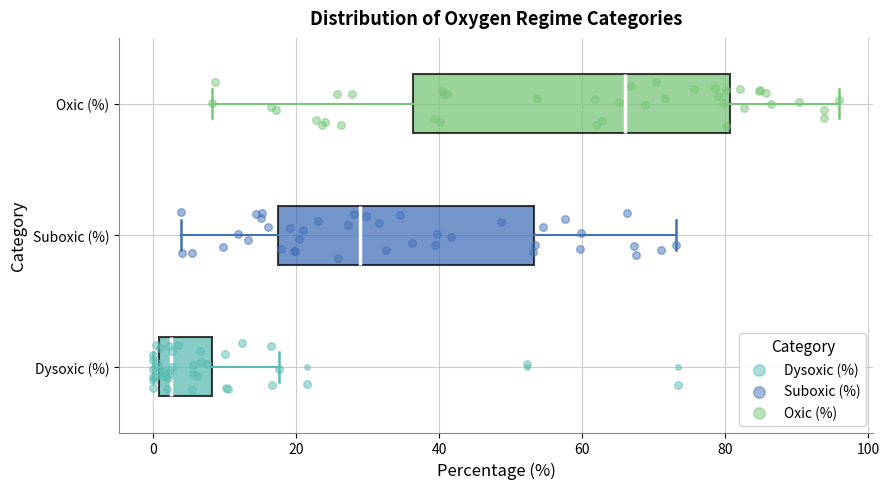

Reading bottom to top, read every box against the x-axis: the position of its median line, the range the box covers, and the ends of its whiskers. The values are not printed on the chart, so give them approximately, as read against the axis.

Dysoxic (%): median 2, box 0 to 8, whiskers 0 (just left of the box's left edge) to 18
Suboxic (%): median 28, box 18 to 54, whiskers 4 to 74
Oxic (%): median 66, box 36 to 80, whiskers 8 to 96